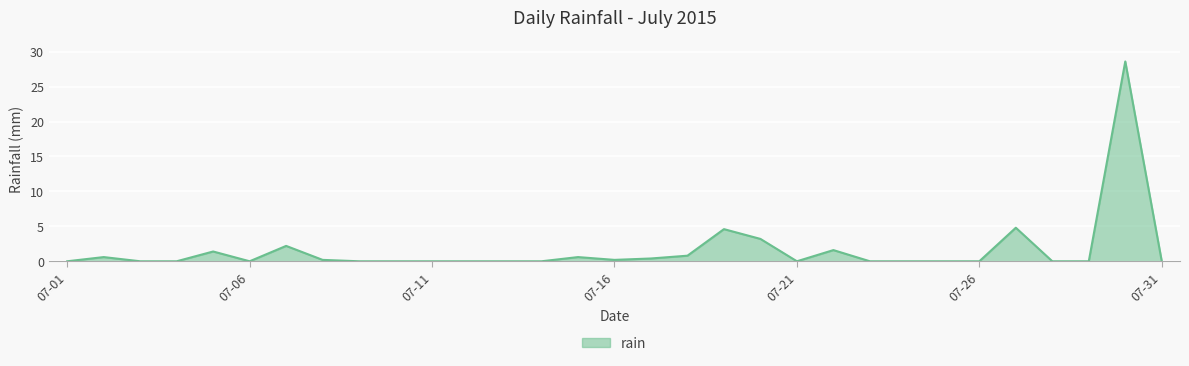

Reading left to right, list all the values displayed in this chart.

0.0	0.6	0.0	0.0	1.4	0.0	2.2	0.2	0.0	0.0	0.0	0.0	0.0	0.0	0.6	0.2	0.4	0.8	4.6	3.2	0.0	1.6	0.0	0.0	0.0	0.0	4.8	0.0	0.0	28.6	0.0